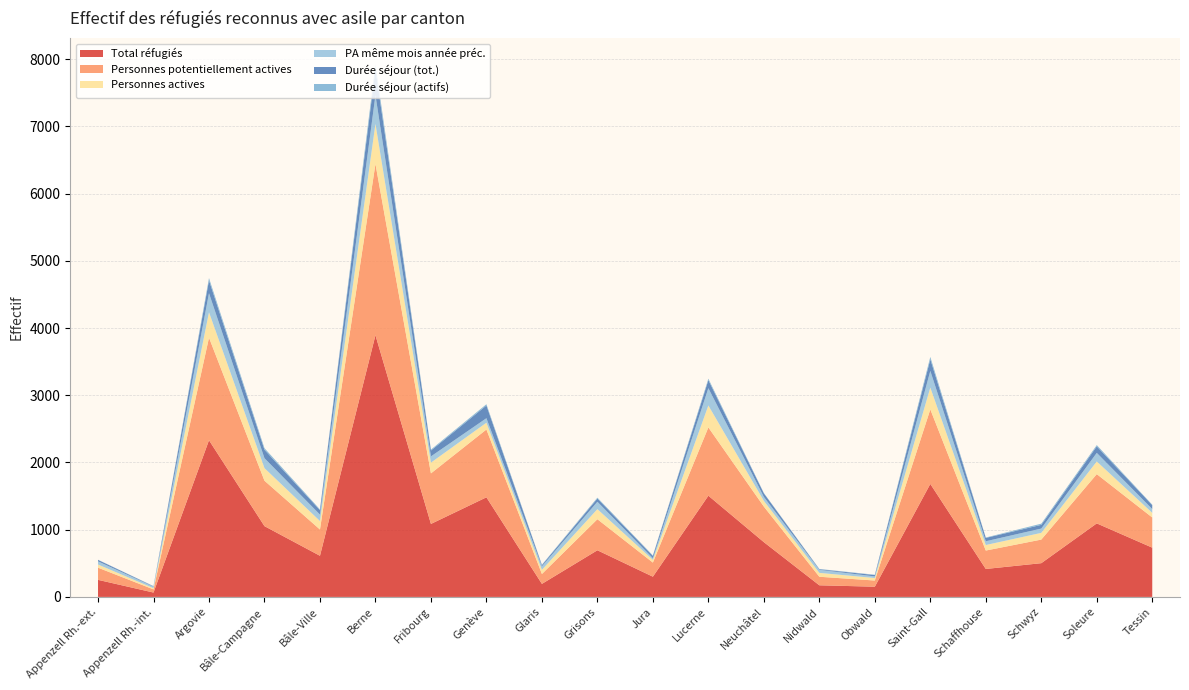

Reading right to left, list all the values displayed in this chart.

Total réfugiés: Tessin=733	Soleure=1094	Schwyz=502	Schaffhouse=416	Saint-Gall=1681	Obwald=152	Nidwald=173	Neuchâtel=815	Lucerne=1506	Jura=301	Grisons=694	Glaris=194	Genève=1482	Fribourg=1086	Berne=3894	Bâle-Ville=612	Bâle-Campagne=1053	Argovie=2331	Appenzell Rh.-int.=65	Appenzell Rh.-ext.=254
Personnes potentiellement actives: Tessin=449	Soleure=733	Schwyz=351	Schaffhouse=274	Saint-Gall=1109	Obwald=92	Nidwald=127	Neuchâtel=529	Lucerne=1016	Jura=210	Grisons=462	Glaris=147	Genève=1009	Fribourg=752	Berne=2548	Bâle-Ville=391	Bâle-Campagne=676	Argovie=1526	Appenzell Rh.-int.=47	Appenzell Rh.-ext.=181
Personnes actives: Tessin=69	Soleure=188	Schwyz=100	Schaffhouse=82	Saint-Gall=324	Obwald=37	Nidwald=58	Neuchâtel=85	Lucerne=326	Jura=40	Grisons=150	Glaris=62	Genève=101	Fribourg=160	Berne=595	Bâle-Ville=126	Bâle-Campagne=187	Argovie=378	Appenzell Rh.-int.=18	Appenzell Rh.-ext.=47
PA même mois année préc.: Tessin=56	Soleure=128	Schwyz=64	Schaffhouse=56	Saint-Gall=249	Obwald=24	Nidwald=45	Neuchâtel=59	Lucerne=258	Jura=25	Grisons=110	Glaris=52	Genève=67	Fribourg=93	Berne=428	Bâle-Ville=96	Bâle-Campagne=148	Argovie=284	Appenzell Rh.-int.=22	Appenzell Rh.-ext.=47
Durée séjour (tot.): Tessin=59	Soleure=97	Schwyz=55	Schaffhouse=50	Saint-Gall=172	Obwald=20	Nidwald=9	Neuchâtel=53	Lucerne=119	Jura=34	Grisons=47	Glaris=18	Genève=189	Fribourg=87	Berne=384	Bâle-Ville=66	Bâle-Campagne=125	Argovie=190	Appenzell Rh.-int.=6	Appenzell Rh.-ext.=22
Durée séjour (actifs): Tessin=6	Soleure=19	Schwyz=18	Schaffhouse=6	Saint-Gall=36	Obwald=5	Nidwald=4	Neuchâtel=5	Lucerne=22	Jura=7	Grisons=14	Glaris=6	Genève=19	Fribourg=14	Berne=71	Bâle-Ville=11	Bâle-Campagne=24	Argovie=35	Appenzell Rh.-int.=3	Appenzell Rh.-ext.=2